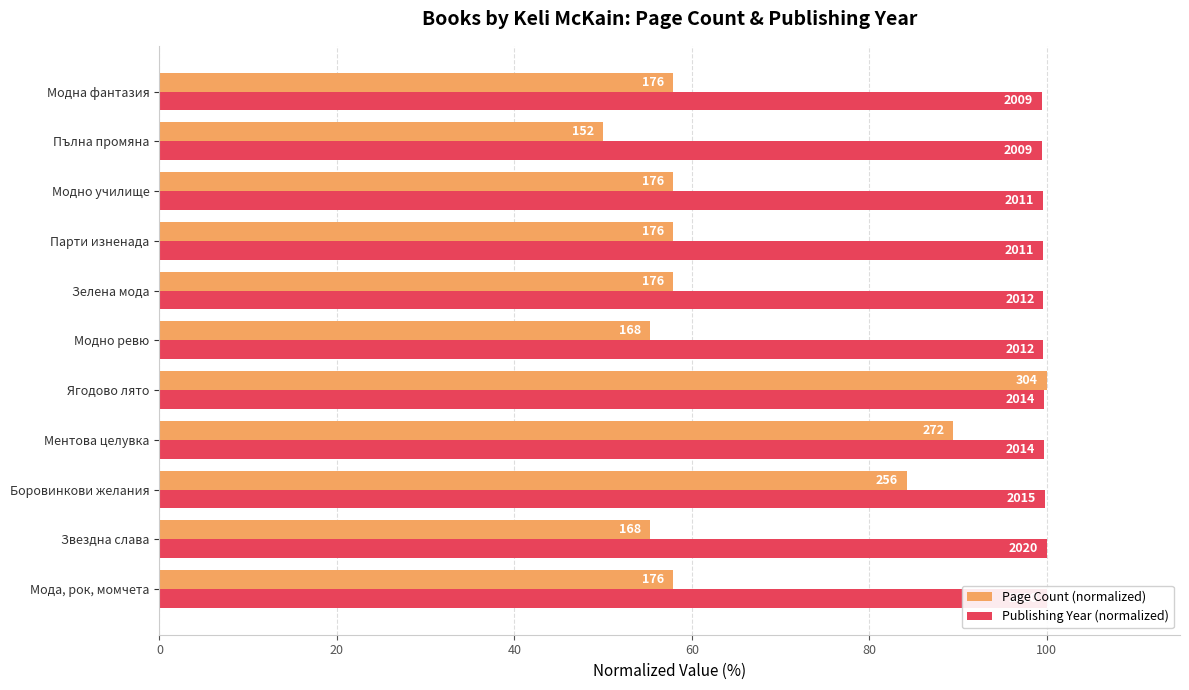

What is the minimum value shown in the chart?

50.0